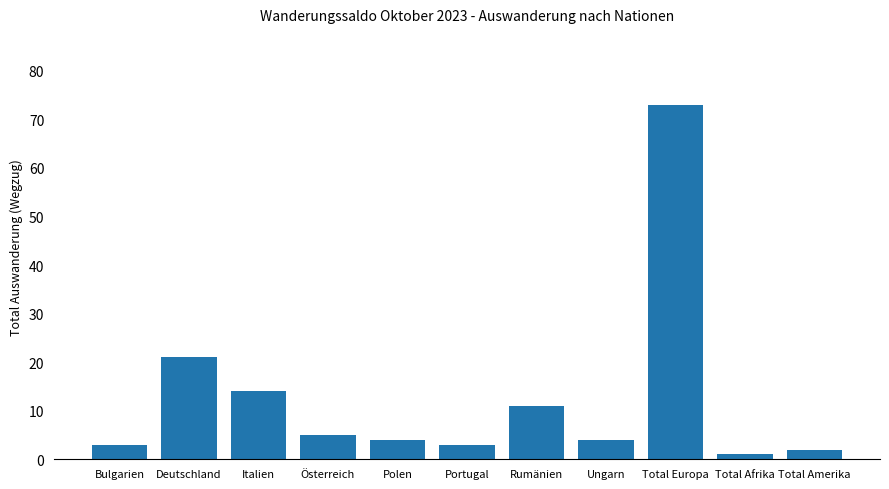

Reading right to left, list all the values displayed in this chart.

Total Amerika=2	Total Afrika=1	Total Europa=73	Ungarn=4	Rumänien=11	Portugal=3	Polen=4	Österreich=5	Italien=14	Deutschland=21	Bulgarien=3